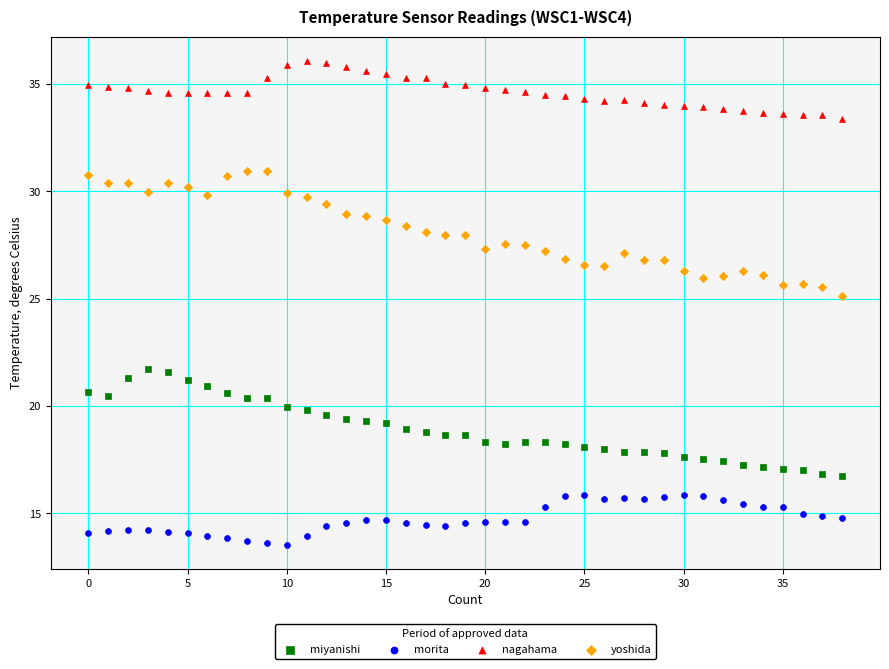

What are all the series names shown in the legend?

miyanishi, morita, nagahama, yoshida